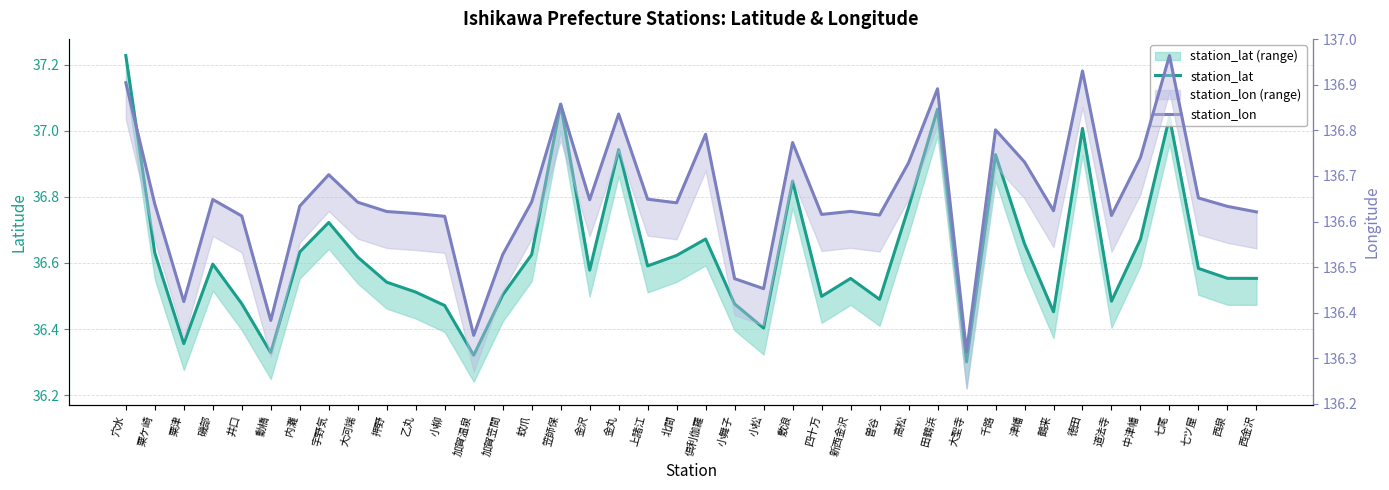

What is the value of the station_lat point at the 6th from the left?

36.3